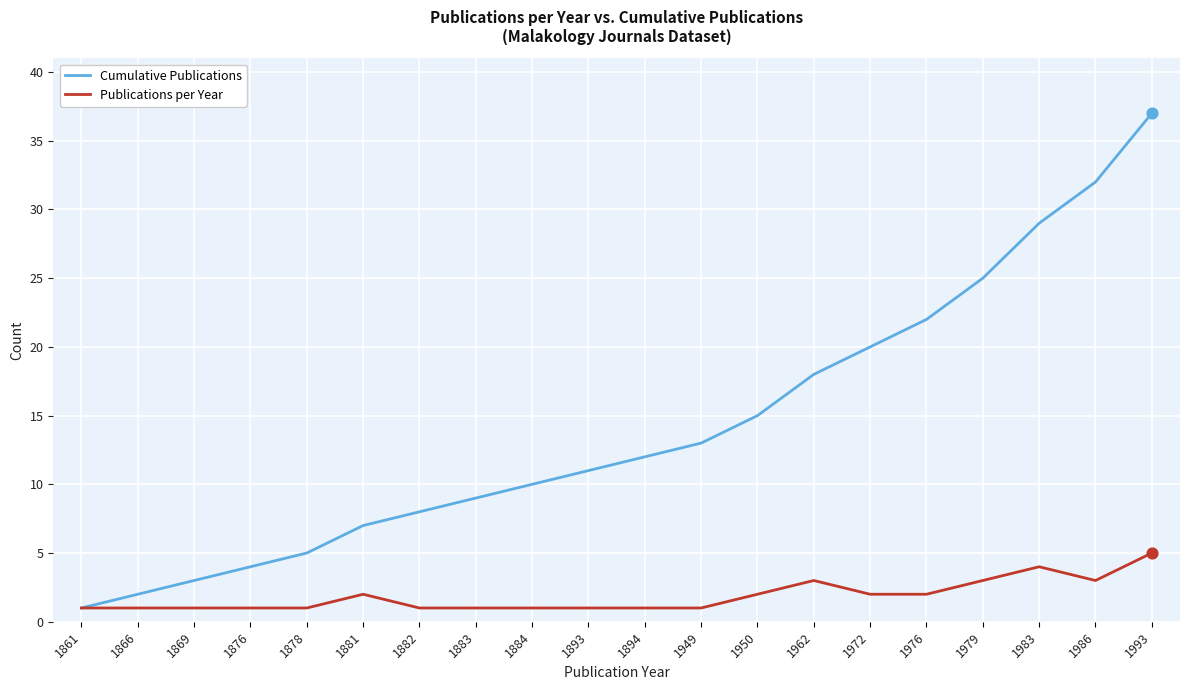

Which series changed the most between 1882 and 1979?

Cumulative Publications